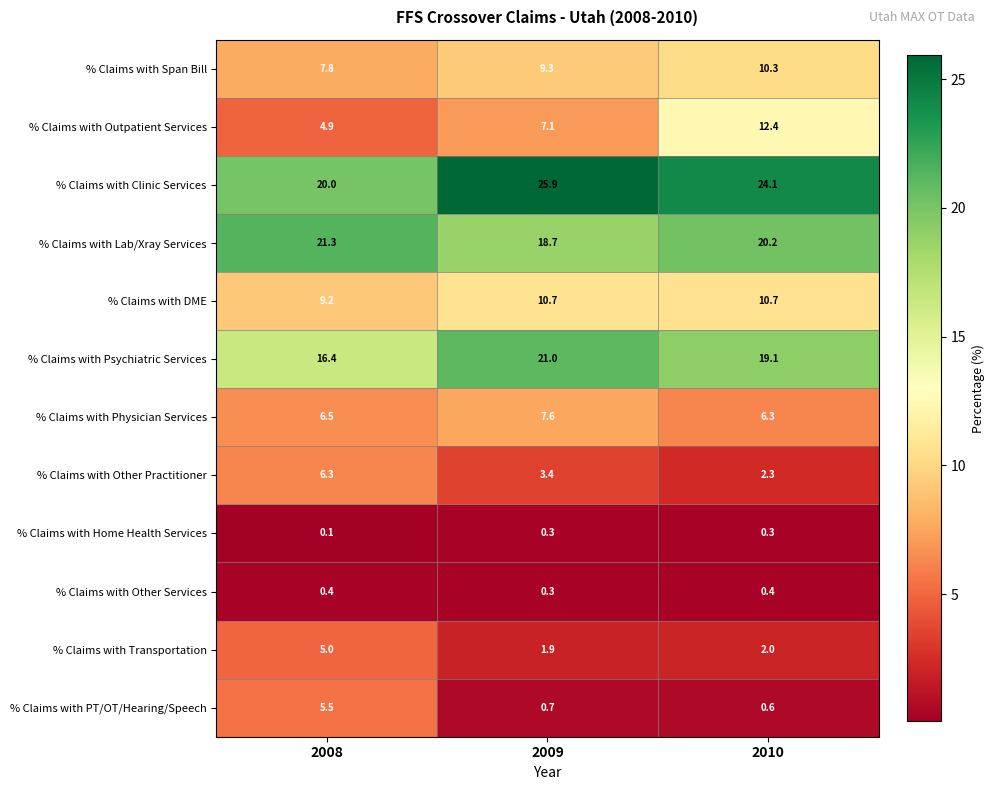

Between 2008 and 2010, which series saw the biggest shift?

% Claims with Outpatient Services